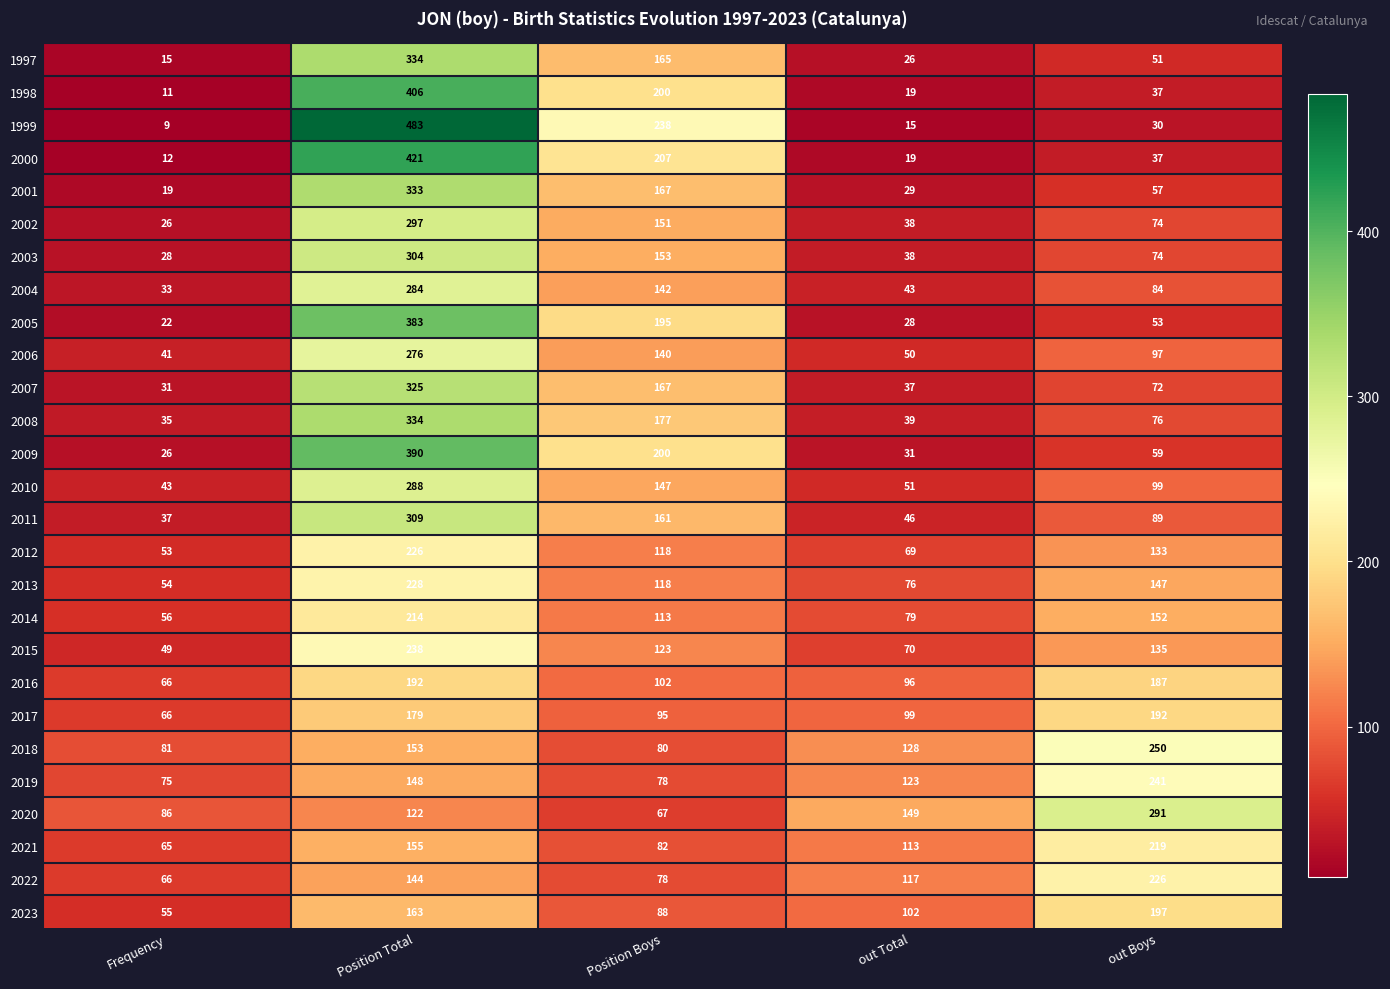

Which series has the largest range (max minus min)?

1999